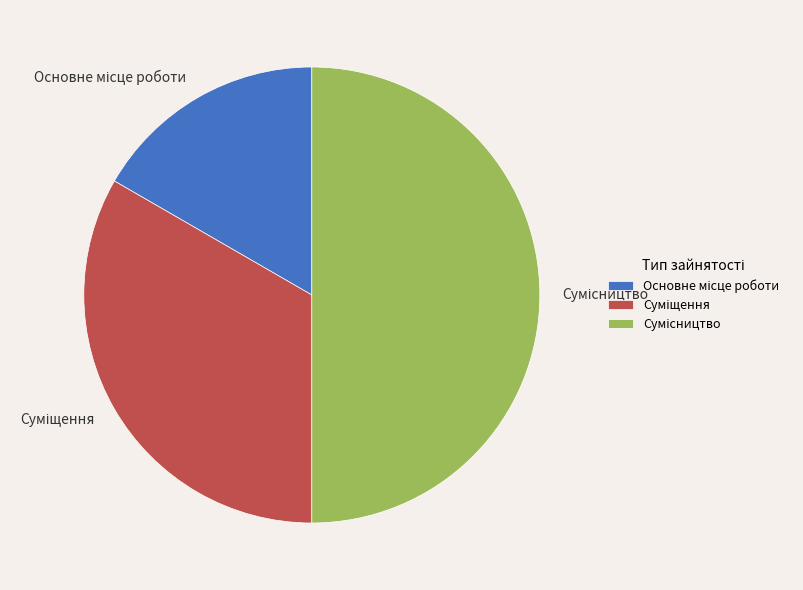

How many segments does this pie chart have?

3